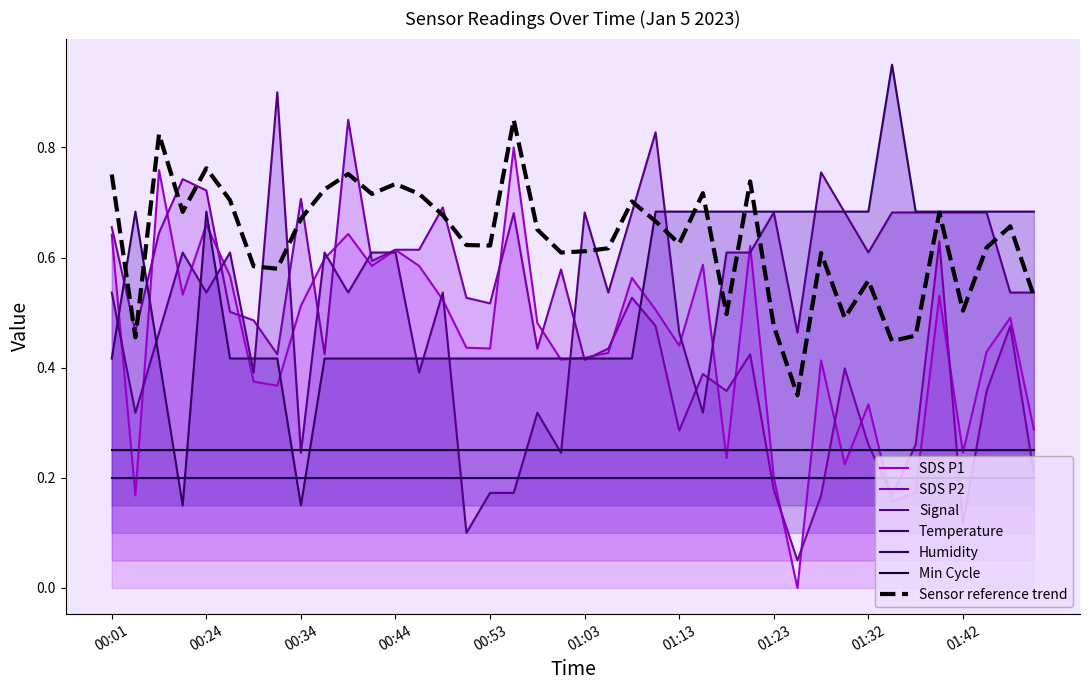

Where is the first local minimum for SDS_P2?

00:03